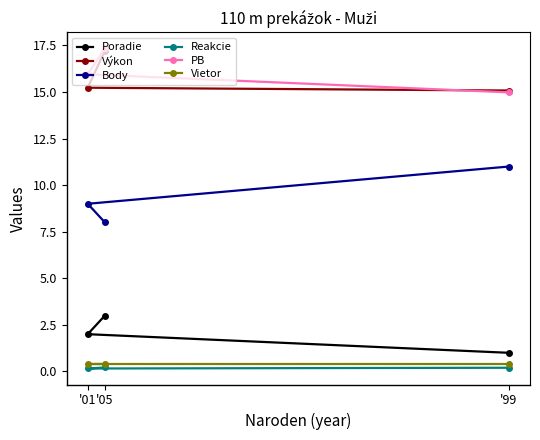

List the labels in order of Body value, smallest first.

'05, '01, '99